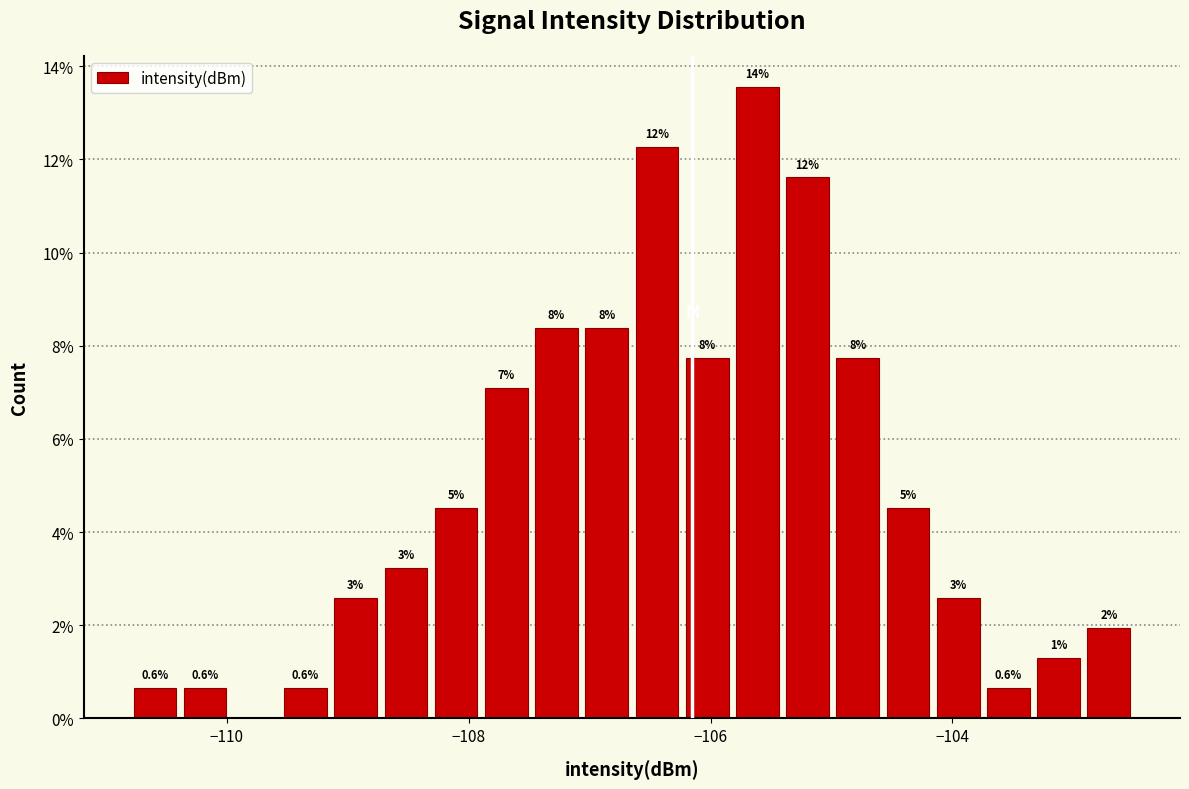

Read against the x-axis, roughly where is the centre of the tallest bar?

-105.6